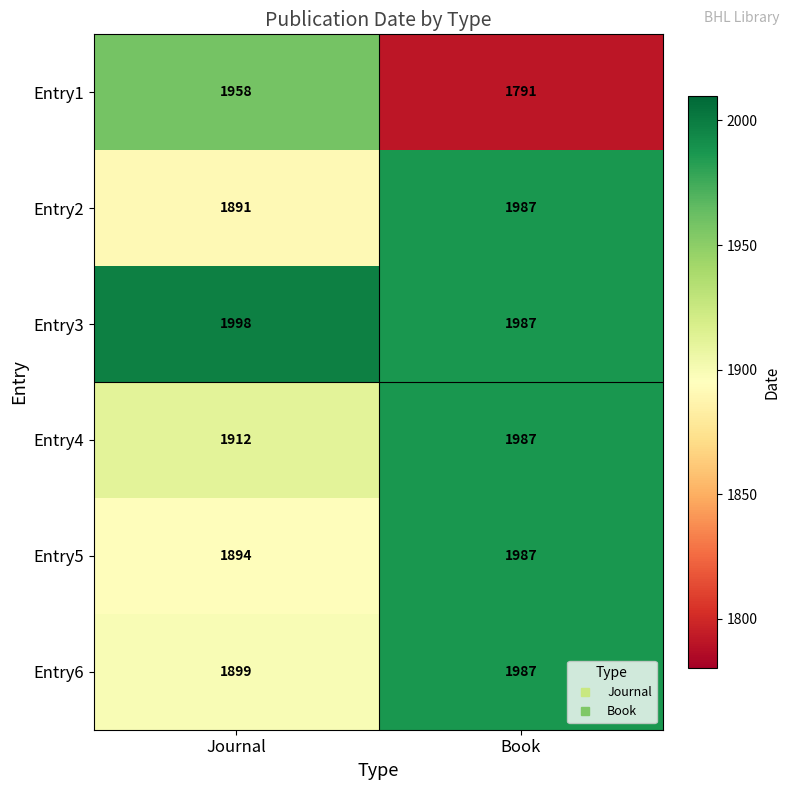

Reading right to left, list all the values displayed in this chart.

Entry1: Book=1791	Journal=1958
Entry2: Book=1987	Journal=1891
Entry3: Book=1987	Journal=1998
Entry4: Book=1987	Journal=1912
Entry5: Book=1987	Journal=1894
Entry6: Book=1987	Journal=1899